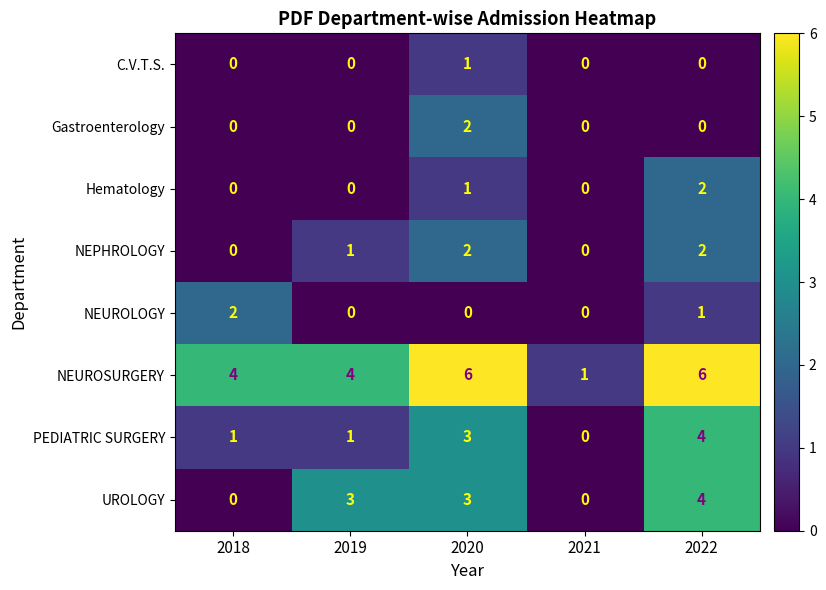

How many NEPHROLOGY values are between 0 and 2?

5